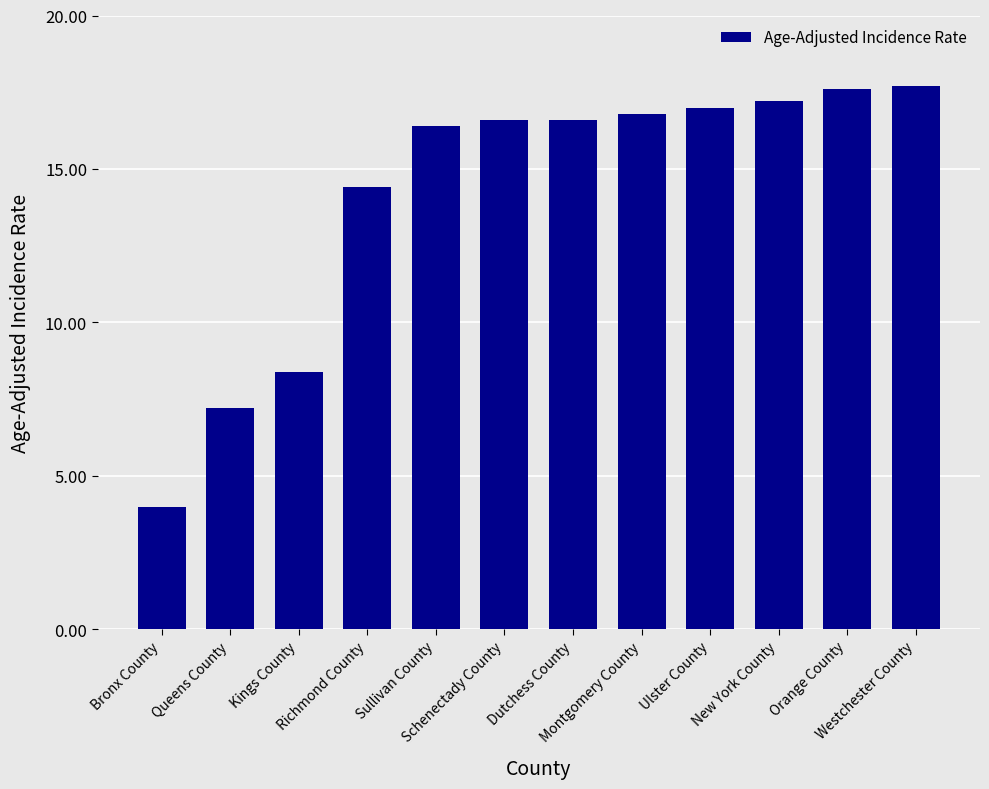

What is the label of the 2nd bar from the left?

Queens County